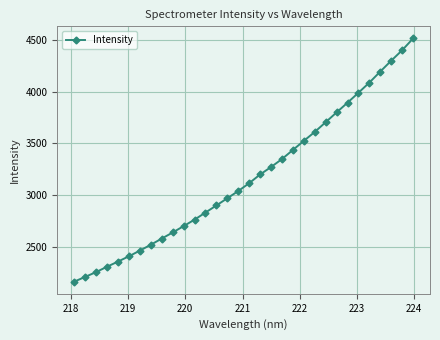

What is the difference between the maximum and minimum values?

2339.5